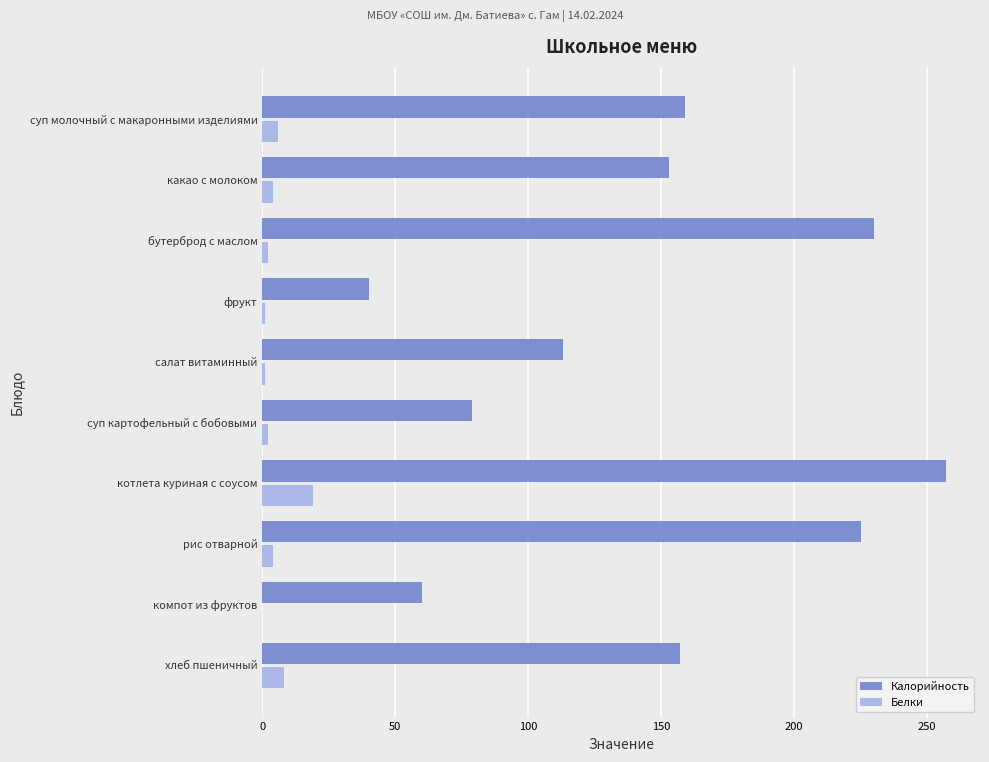

What is the total value across all series at хлеб пшеничный?

165